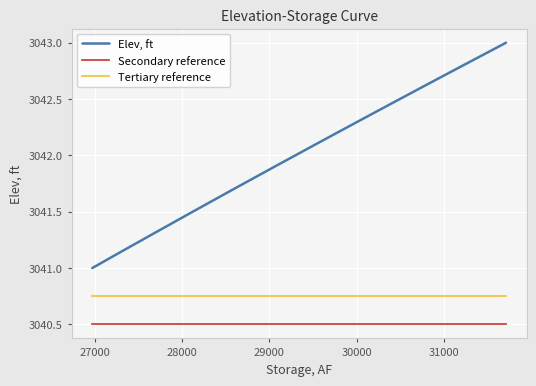

What is the difference between the maximum and minimum values in the Elev, ft series?

2.0